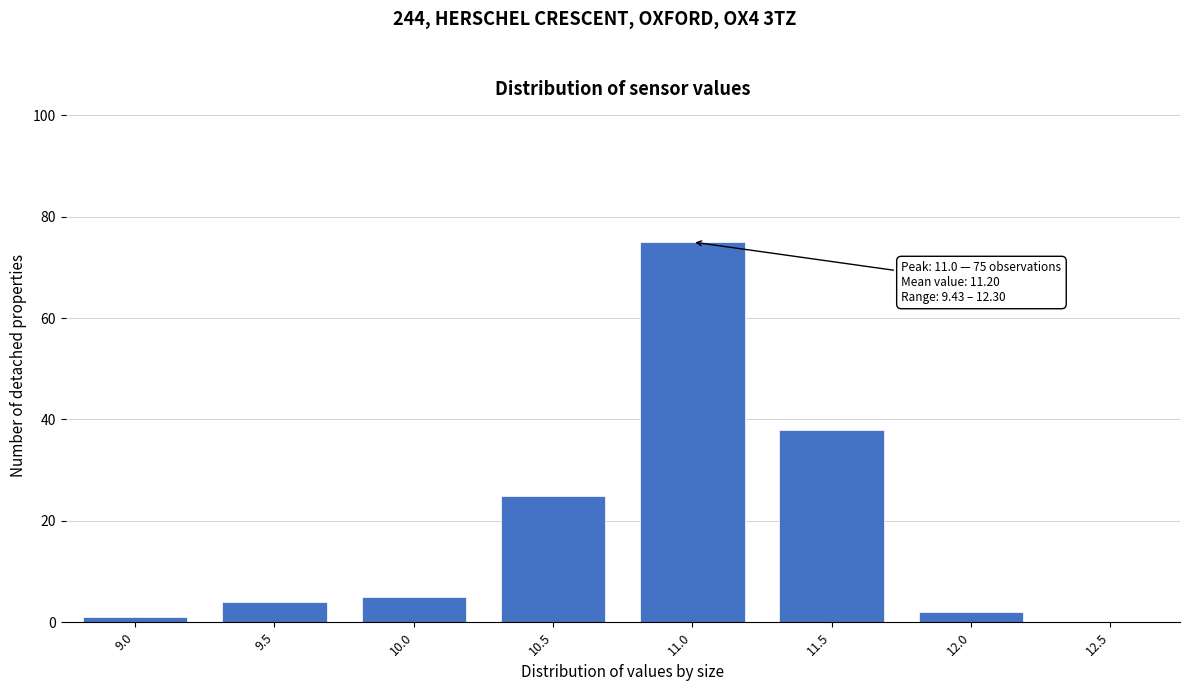

Reading right to left, what are all the values shown in this chart?

12.5=0	12.0=2	11.5=38	11.0=75	10.5=25	10.0=5	9.5=4	9.0=1